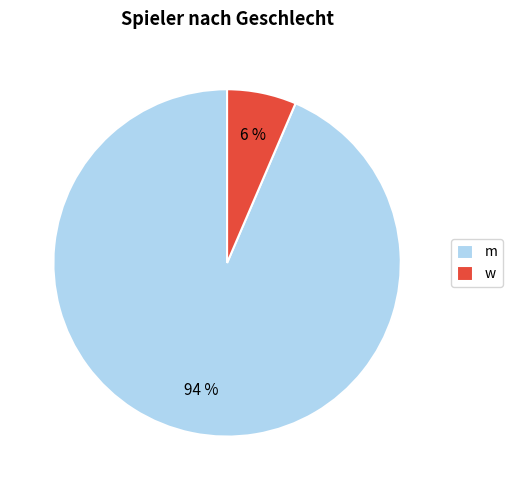

Which has a higher value, m or w?

m